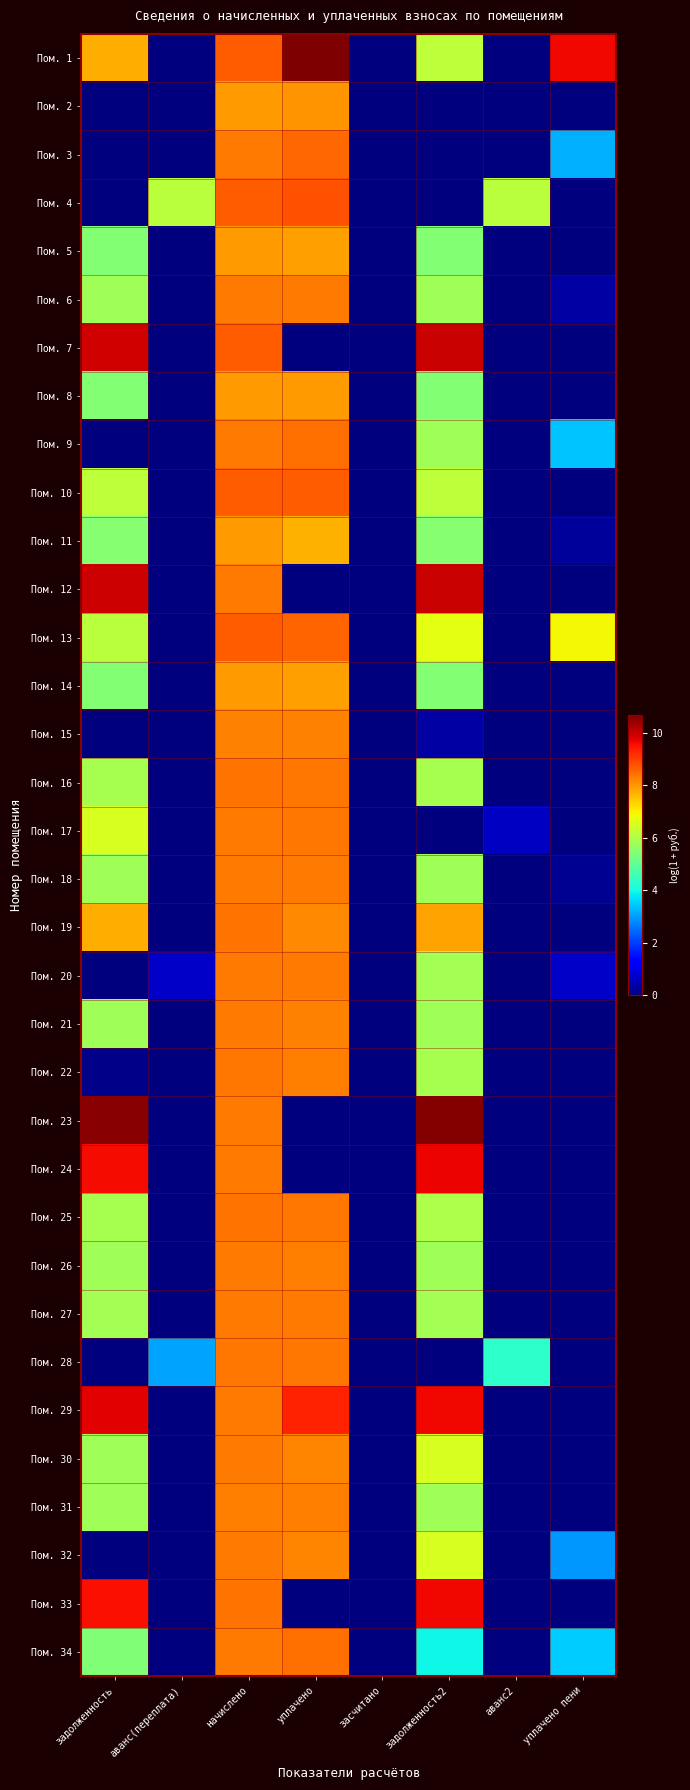

Reading left to right, list all the values displayed in this chart.

Пом. 1: задолженность=7.7	аванс(переплата)=0.0	начислено=8.7	уплачено=10.7	засчитано=0.0	задолженность2=6.2	аванс2=0.0	уплачено пени=9.6
Пом. 2: задолженность=0.0	аванс(переплата)=0.0	начислено=7.9	уплачено=8.0	засчитано=0.0	задолженность2=0.0	аванс2=0.0	уплачено пени=0.0
Пом. 3: задолженность=0.0	аванс(переплата)=0.0	начислено=8.3	уплачено=8.5	засчитано=0.0	задолженность2=0.0	аванс2=0.0	уплачено пени=3.2
Пом. 4: задолженность=0.0	аванс(переплата)=6.2	начислено=8.6	уплачено=8.8	засчитано=0.0	задолженность2=0.0	аванс2=6.2	уплачено пени=0.0
Пом. 5: задолженность=5.5	аванс(переплата)=0.0	начислено=7.9	уплачено=7.9	засчитано=0.0	задолженность2=5.5	аванс2=0.0	уплачено пени=0.0
Пом. 6: задолженность=5.8	аванс(переплата)=0.0	начислено=8.3	уплачено=8.3	засчитано=0.0	задолженность2=5.8	аванс2=0.0	уплачено пени=0.4
Пом. 7: задолженность=9.9	аванс(переплата)=0.0	начислено=8.6	уплачено=0.0	засчитано=0.0	задолженность2=10.0	аванс2=0.0	уплачено пени=0.0
Пом. 8: задолженность=5.5	аванс(переплата)=0.0	начислено=7.9	уплачено=7.9	засчитано=0.0	задолженность2=5.5	аванс2=0.0	уплачено пени=0.0
Пом. 9: задолженность=0.0	аванс(переплата)=0.0	начислено=8.3	уплачено=8.4	засчитано=0.0	задолженность2=5.8	аванс2=0.0	уплачено пени=3.4
Пом. 10: задолженность=6.2	аванс(переплата)=0.0	начислено=8.7	уплачено=8.6	засчитано=0.0	задолженность2=6.2	аванс2=0.0	уплачено пени=0.0
Пом. 11: задолженность=5.5	аванс(переплата)=0.0	начислено=8.0	уплачено=7.7	засчитано=0.0	задолженность2=5.5	аванс2=0.0	уплачено пени=0.3
Пом. 12: задолженность=9.9	аванс(переплата)=0.0	начислено=8.3	уплачено=0.0	засчитано=0.0	задолженность2=10.0	аванс2=0.0	уплачено пени=0.0
Пом. 13: задолженность=6.2	аванс(переплата)=0.0	начислено=8.6	уплачено=8.6	засчитано=0.0	задолженность2=6.7	аванс2=0.0	уплачено пени=6.9
Пом. 14: задолженность=5.5	аванс(переплата)=0.0	начислено=7.9	уплачено=7.9	засчитано=0.0	задолженность2=5.5	аванс2=0.0	уплачено пени=0.0
Пом. 15: задолженность=0.0	аванс(переплата)=0.0	начислено=8.2	уплачено=8.2	засчитано=0.0	задолженность2=0.4	аванс2=0.0	уплачено пени=0.0
Пом. 16: задолженность=5.9	аванс(переплата)=0.0	начислено=8.4	уплачено=8.4	засчитано=0.0	задолженность2=5.9	аванс2=0.0	уплачено пени=0.0
Пом. 17: задолженность=6.5	аванс(переплата)=0.0	начислено=8.3	уплачено=8.4	засчитано=0.0	задолженность2=0.0	аванс2=0.6	уплачено пени=0.0
Пом. 18: задолженность=5.8	аванс(переплата)=0.0	начислено=8.3	уплачено=8.3	засчитано=0.0	задолженность2=5.8	аванс2=0.0	уплачено пени=0.2
Пом. 19: задолженность=7.8	аванс(переплата)=0.0	начислено=8.4	уплачено=8.2	засчитано=0.0	задолженность2=7.9	аванс2=0.0	уплачено пени=0.0
Пом. 20: задолженность=0.0	аванс(переплата)=0.7	начислено=8.3	уплачено=8.3	засчитано=0.0	задолженность2=5.8	аванс2=0.0	уплачено пени=0.7
Пом. 21: задолженность=5.8	аванс(переплата)=0.0	начислено=8.3	уплачено=8.2	засчитано=0.0	задолженность2=5.8	аванс2=0.0	уплачено пени=0.0
Пом. 22: задолженность=0.1	аванс(переплата)=0.0	начислено=8.4	уплачено=8.3	засчитано=0.0	задолженность2=5.9	аванс2=0.0	уплачено пени=0.0
Пом. 23: задолженность=10.6	аванс(переплата)=0.0	начислено=8.3	уплачено=0.0	засчитано=0.0	задолженность2=10.6	аванс2=0.0	уплачено пени=0.0
Пом. 24: задолженность=9.6	аванс(переплата)=0.0	начислено=8.3	уплачено=0.0	засчитано=0.0	задолженность2=9.7	аванс2=0.0	уплачено пени=0.0
Пом. 25: задолженность=5.9	аванс(переплата)=0.0	начислено=8.4	уплачено=8.4	засчитано=0.0	задолженность2=6.0	аванс2=0.0	уплачено пени=0.0
Пом. 26: задолженность=5.8	аванс(переплата)=0.0	начислено=8.3	уплачено=8.3	засчитано=0.0	задолженность2=5.8	аванс2=0.0	уплачено пени=0.0
Пом. 27: задолженность=5.8	аванс(переплата)=0.0	начислено=8.3	уплачено=8.3	засчитано=0.0	задолженность2=5.8	аванс2=0.0	уплачено пени=0.0
Пом. 28: задолженность=0.0	аванс(переплата)=3.1	начислено=8.4	уплачено=8.4	засчитано=0.0	задолженность2=0.0	аванс2=4.3	уплачено пени=0.0
Пом. 29: задолженность=9.7	аванс(переплата)=0.0	начислено=8.3	уплачено=9.3	засчитано=0.0	задолженность2=9.6	аванс2=0.0	уплачено пени=0.0
Пом. 30: задолженность=5.8	аванс(переплата)=0.0	начислено=8.3	уплачено=8.2	засчитано=0.0	задолженность2=6.5	аванс2=0.0	уплачено пени=0.0
Пом. 31: задолженность=5.8	аванс(переплата)=0.0	начислено=8.3	уплачено=8.3	засчитано=0.0	задолженность2=5.8	аванс2=0.0	уплачено пени=0.0
Пом. 32: задолженность=0.0	аванс(переплата)=0.0	начислено=8.3	уплачено=8.2	засчитано=0.0	задолженность2=6.5	аванс2=0.0	уплачено пени=2.9
Пом. 33: задолженность=9.5	аванс(переплата)=0.0	начислено=8.4	уплачено=0.0	засчитано=0.0	задолженность2=9.6	аванс2=0.0	уплачено пени=0.0
Пом. 34: задолженность=5.4	аванс(переплата)=0.0	начислено=8.3	уплачено=8.5	засчитано=0.0	задолженность2=3.9	аванс2=0.0	уплачено пени=3.5